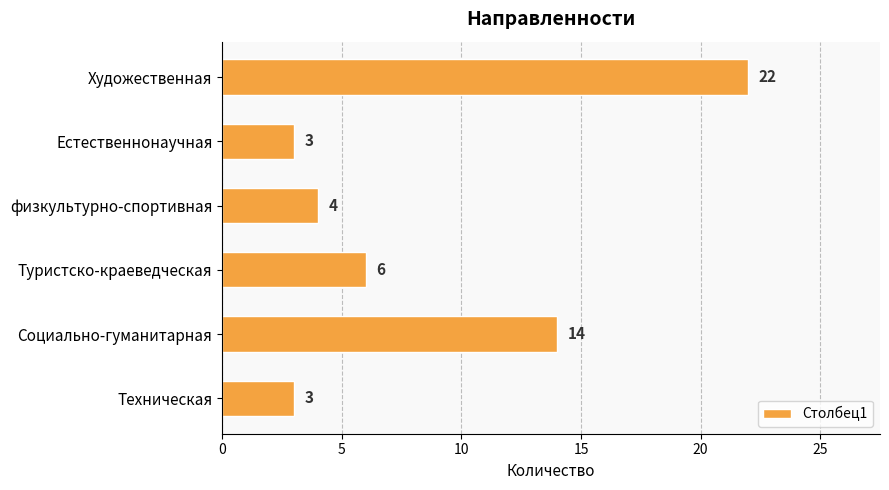

Is it true that the value at Туристско-краеведческая is 10?

False